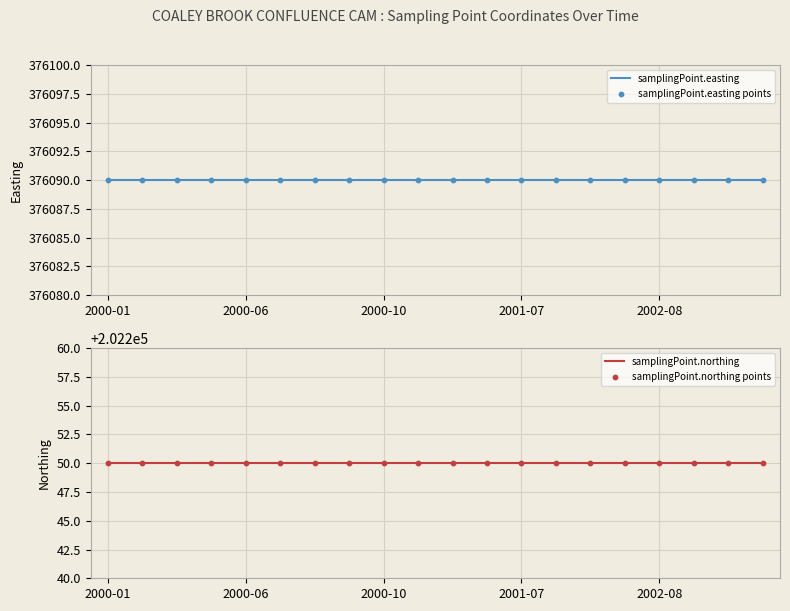

Which series has the largest total across all categories?

samplingPoint.easting